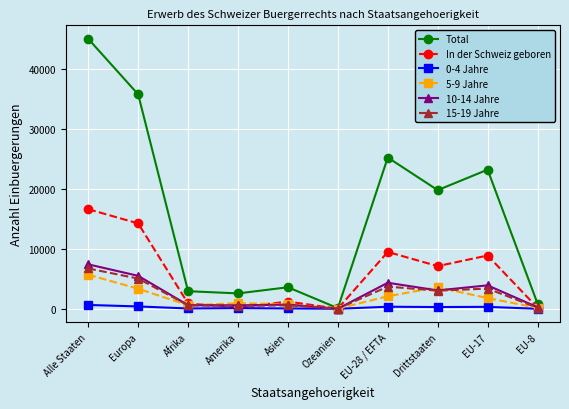

In Total, how many points are lower than both neighbors (excluding endpoints)?

3